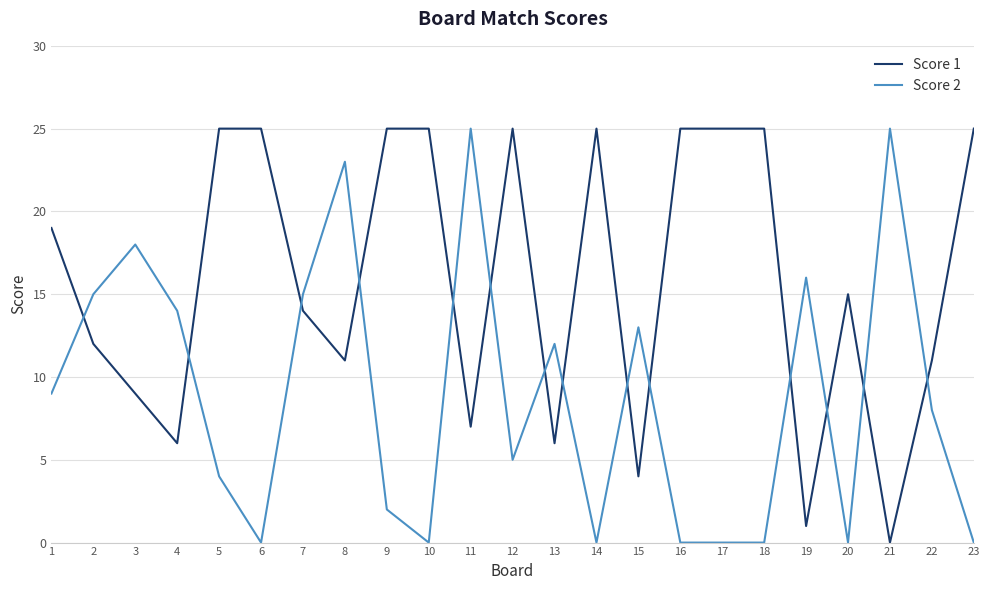

Is it true that Score 1 equals 6 at 4?

True